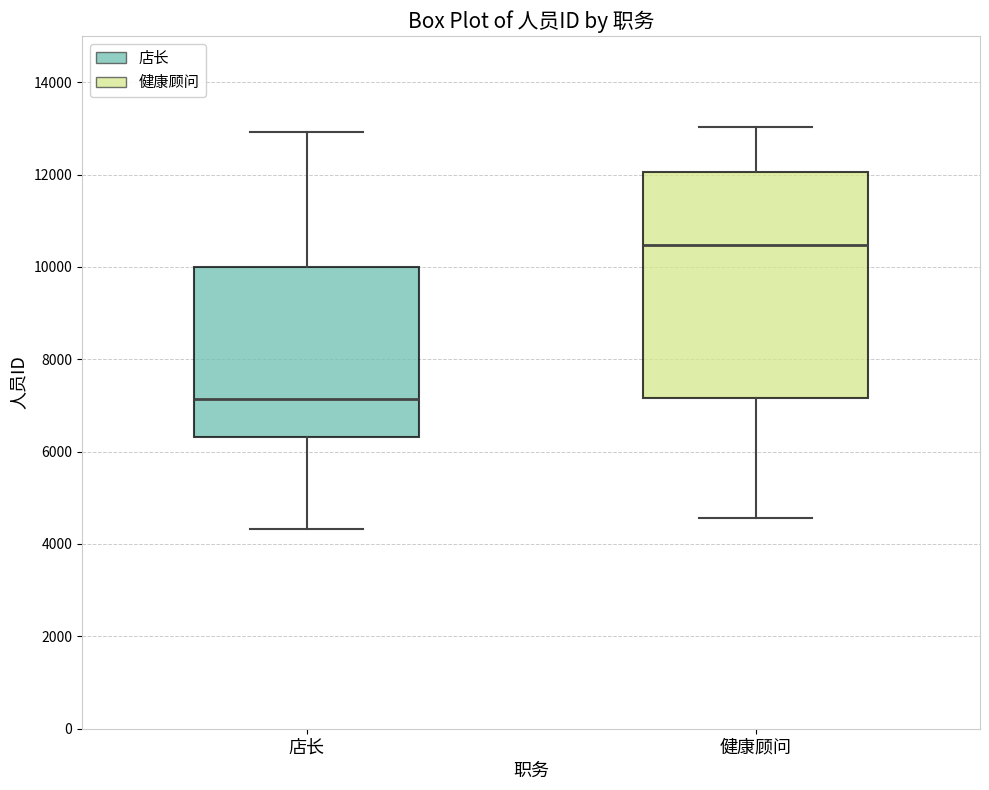

Where does the median line of the box for 店长 sit on the y-axis? The values are not printed on the chart, so give them approximately, as read against the axis.

7200